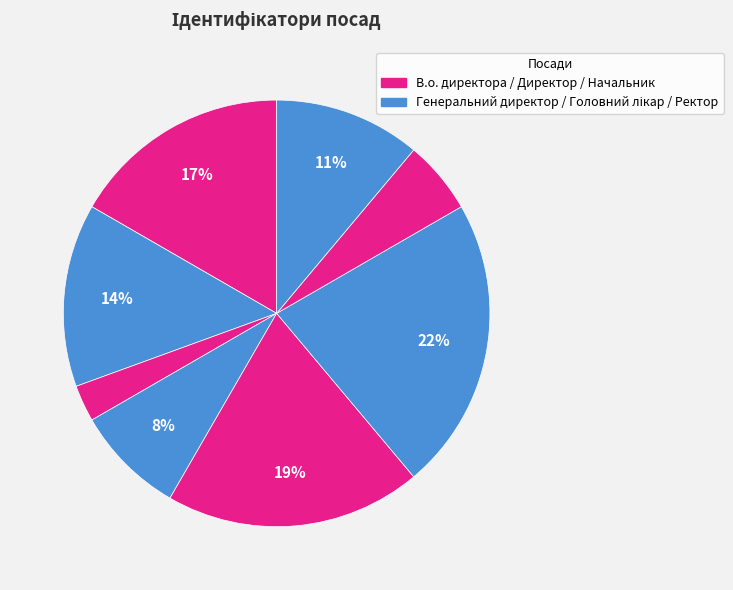

How many slices are in this pie chart?

8